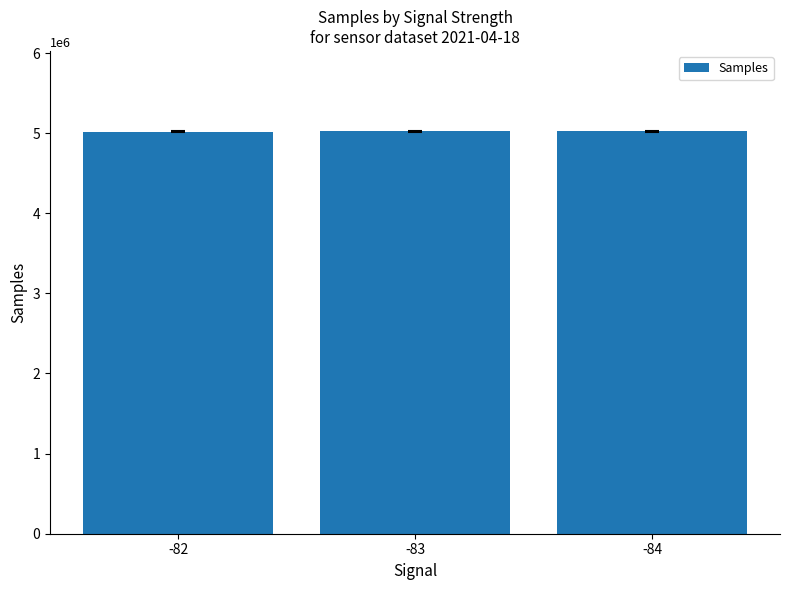

Count the number of data series in this chart.

1